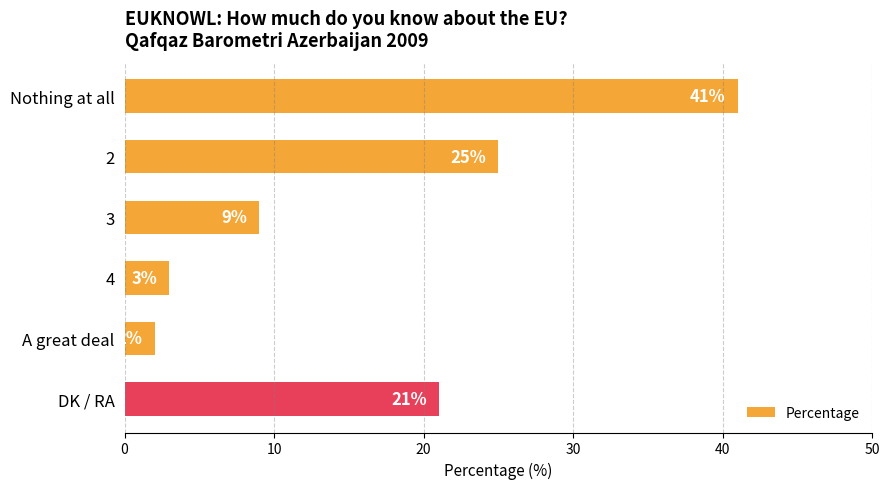

Approximately how many times larger is the value at Nothing at all compared to 2?

1.6